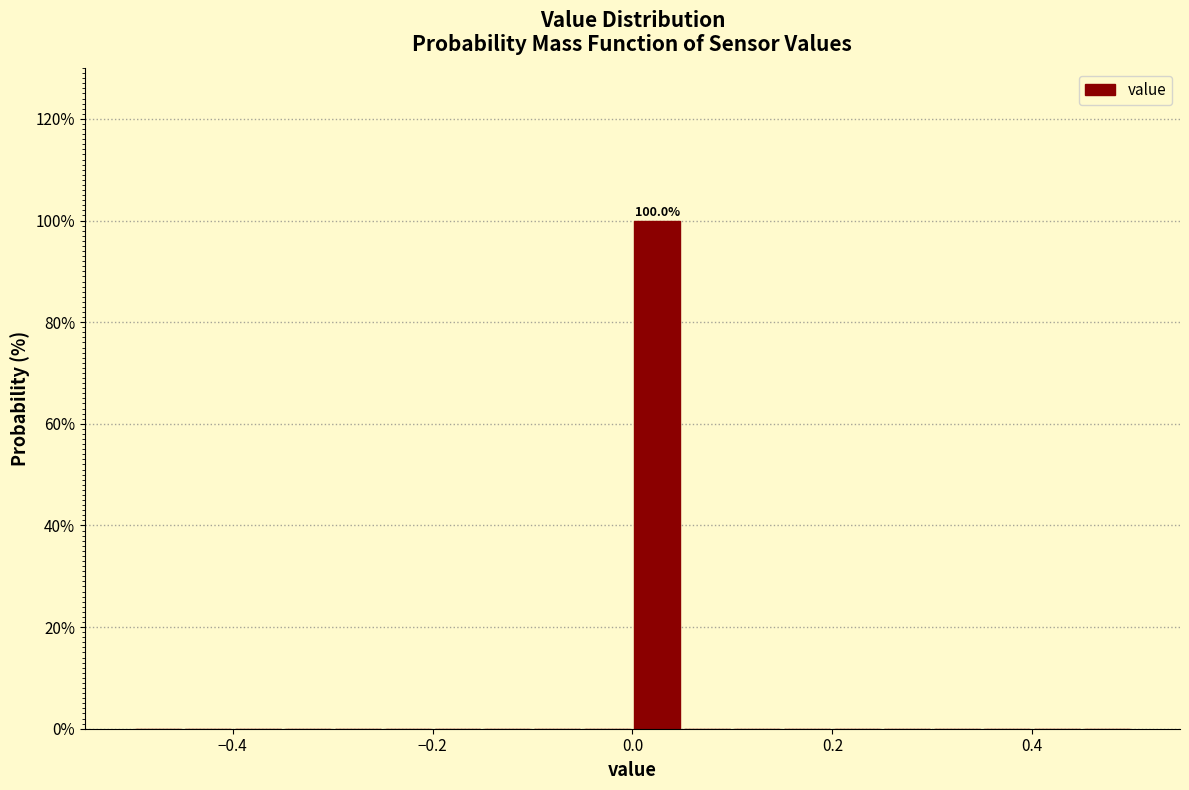

Around what value on the x-axis is the tallest bar? Give the approximate position of its centre, as read against the axis.

0.02